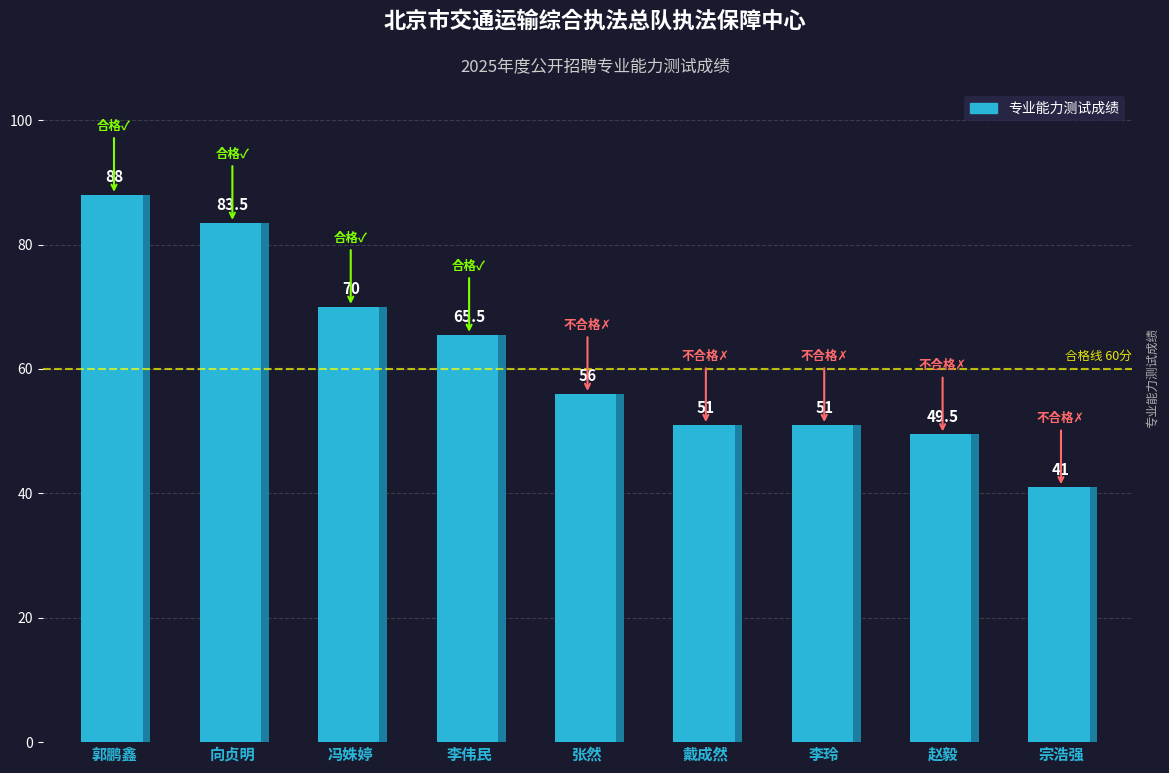

Is it true that the value at 张然 is 37.8?

False